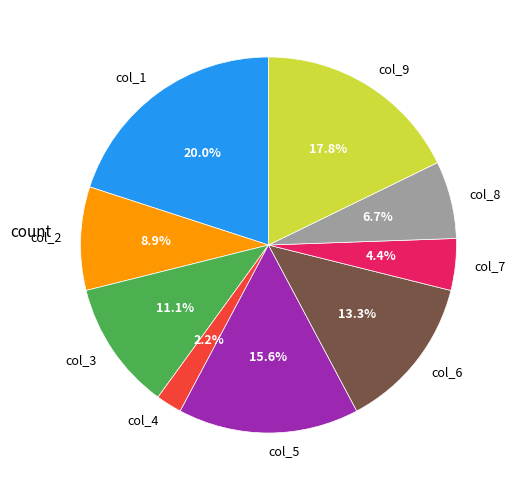

Combined, what portion of the pie is col_3 and col_4?

13.3%